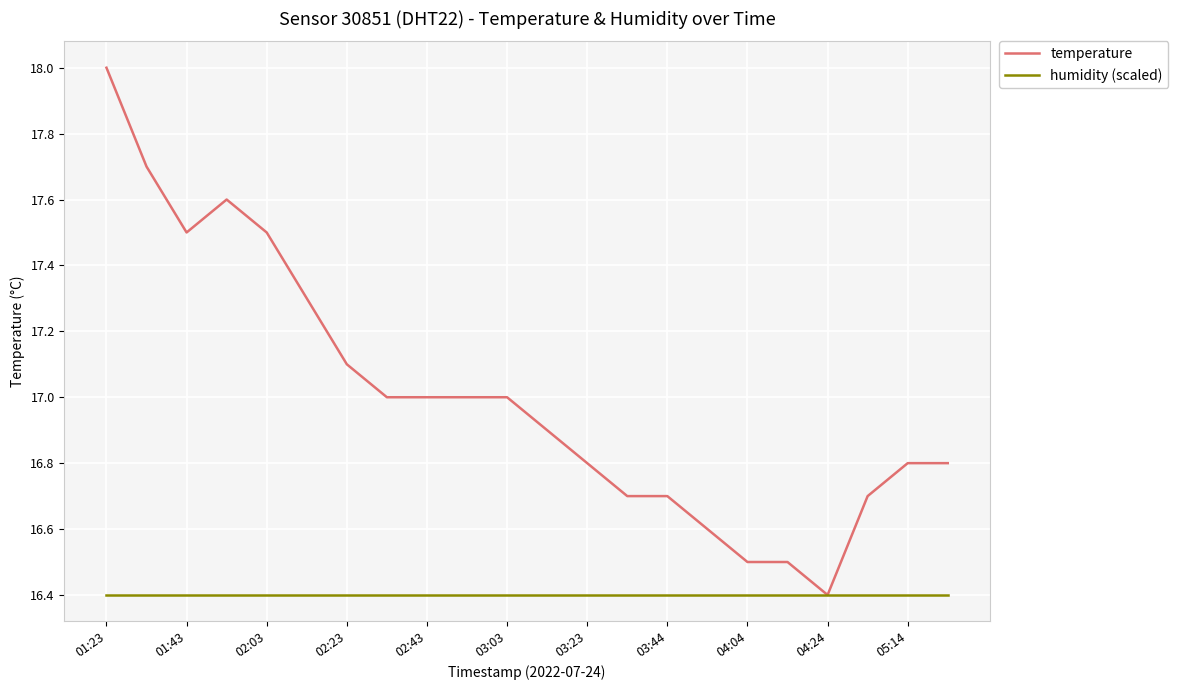

What are all the series names shown in the legend?

temperature, humidity (scaled)